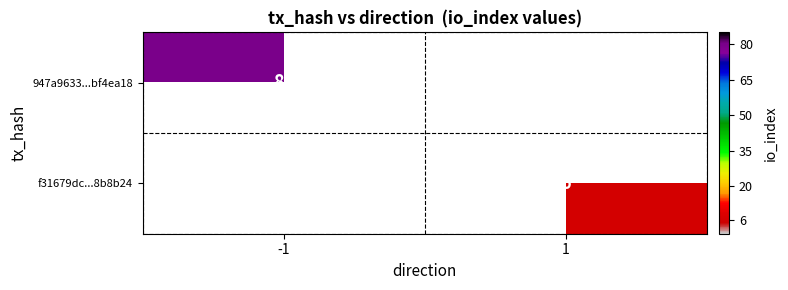

What is the greatest value displayed?

80.0